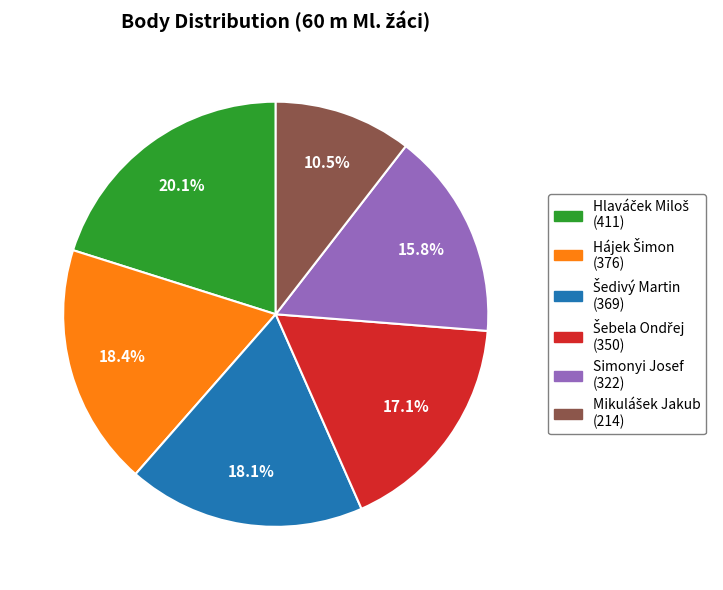

Does any single category account for the majority?

No